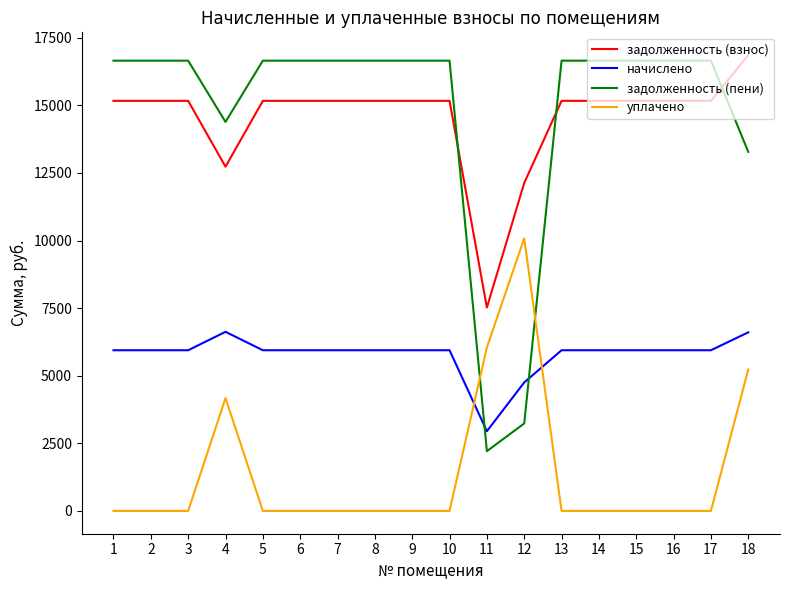

The value of задолженность (взнос) at 5 is 26353.7. True or false?

False